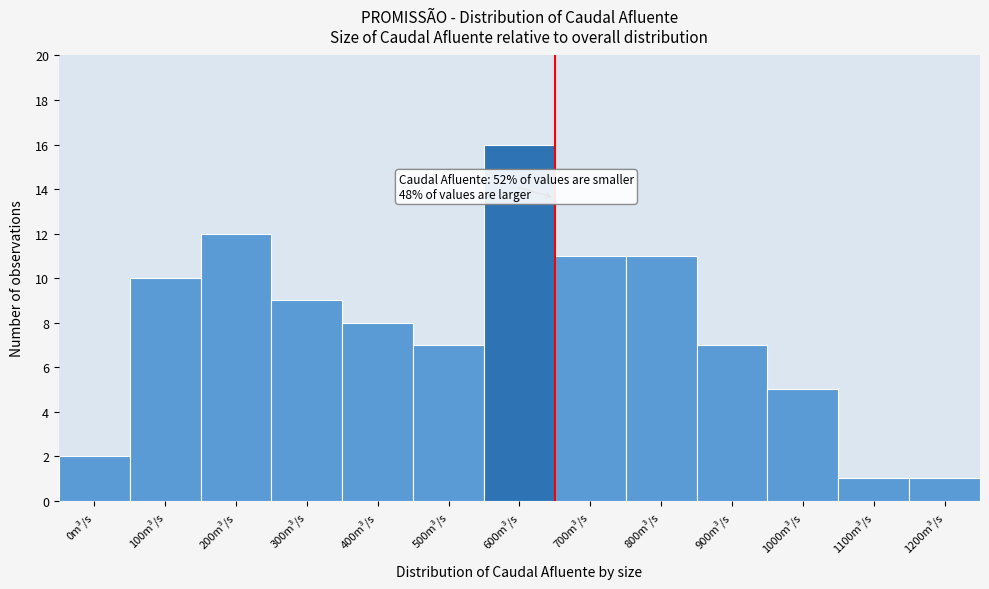

Reading left to right, transcribe all the data shown in this chart.

0m³/s=2	100m³/s=10	200m³/s=12	300m³/s=9	400m³/s=8	500m³/s=7	600m³/s=16	700m³/s=11	800m³/s=11	900m³/s=7	1000m³/s=5	1100m³/s=1	1200m³/s=1